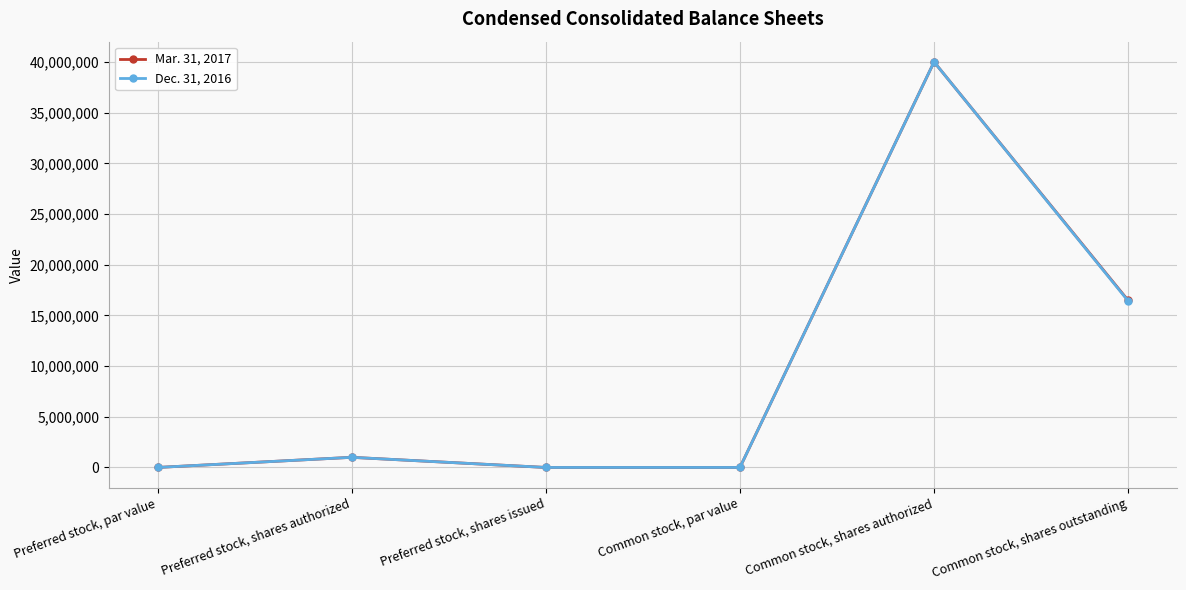

The Dec. 31, 2016 series shows 1000000 at Preferred stock, shares authorized. True or false?

True